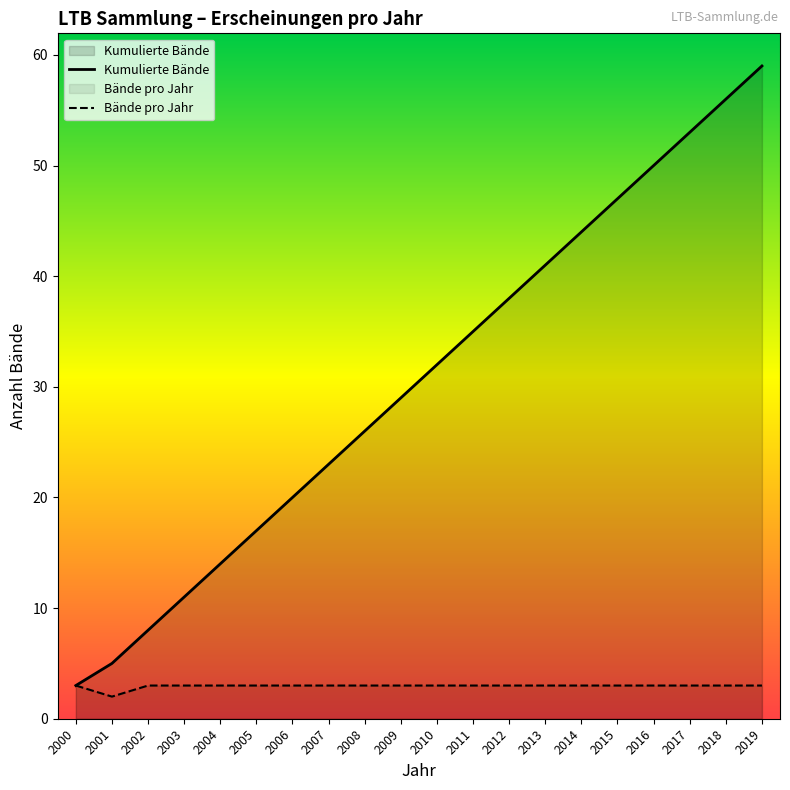

Does the chart display data point markers on the line(s)?

No